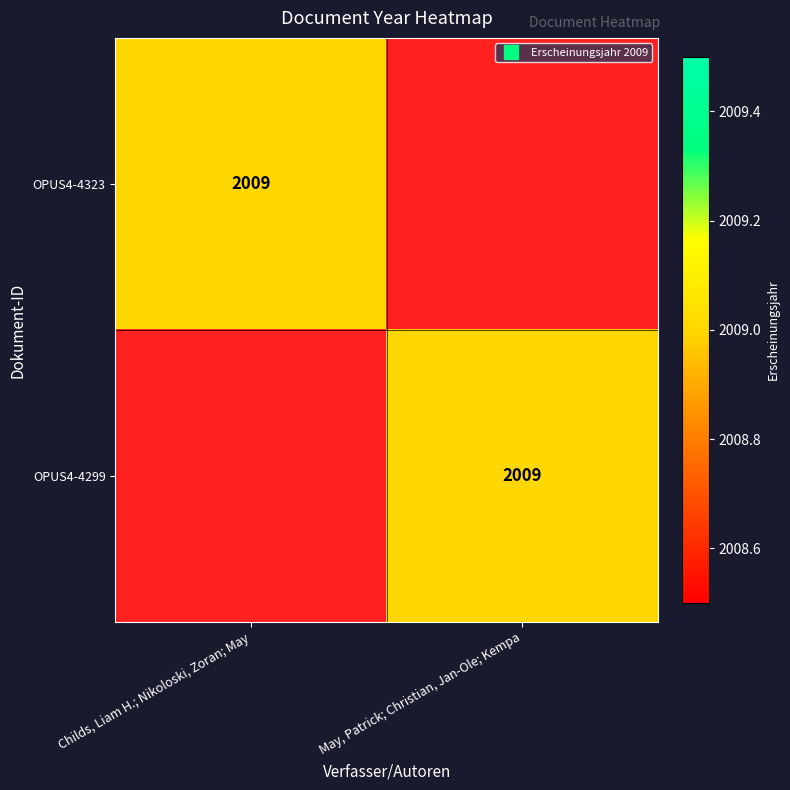

At Childs, Liam H.; Nikoloski, Zoran; May, list the series in order from smallest to largest.

OPUS4-4299, OPUS4-4323